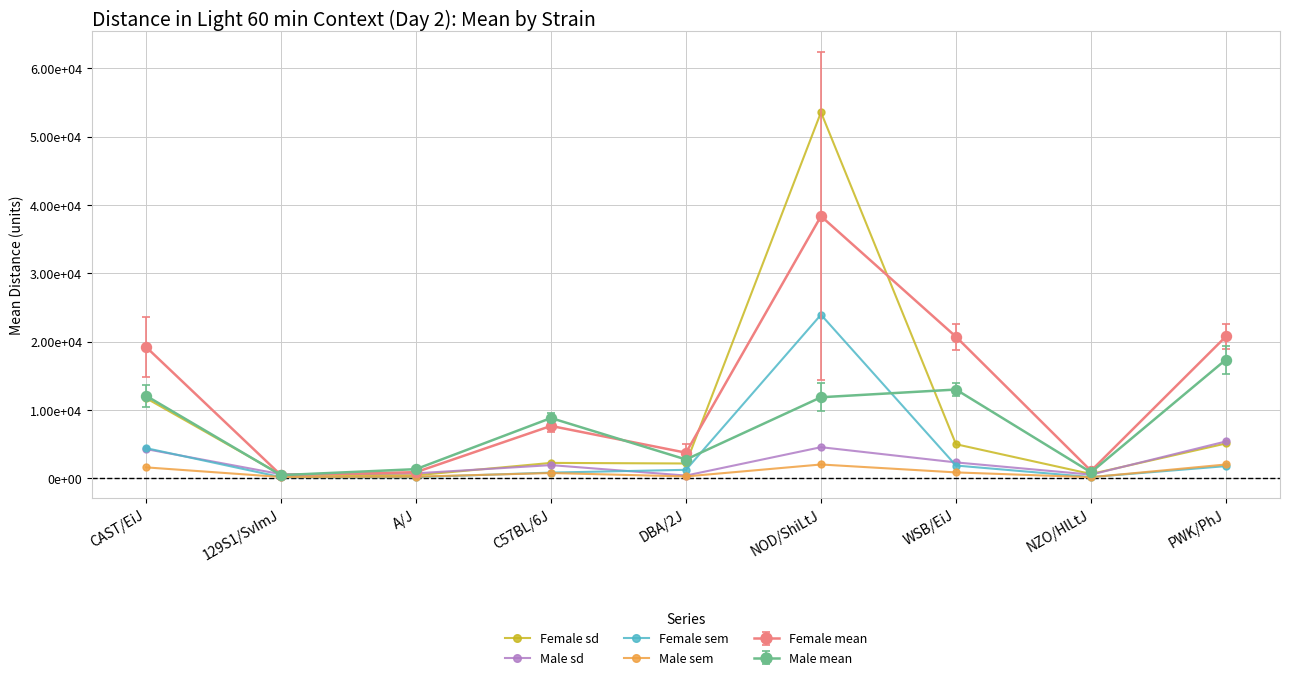

Is this an area chart (filled region under the line)?

No